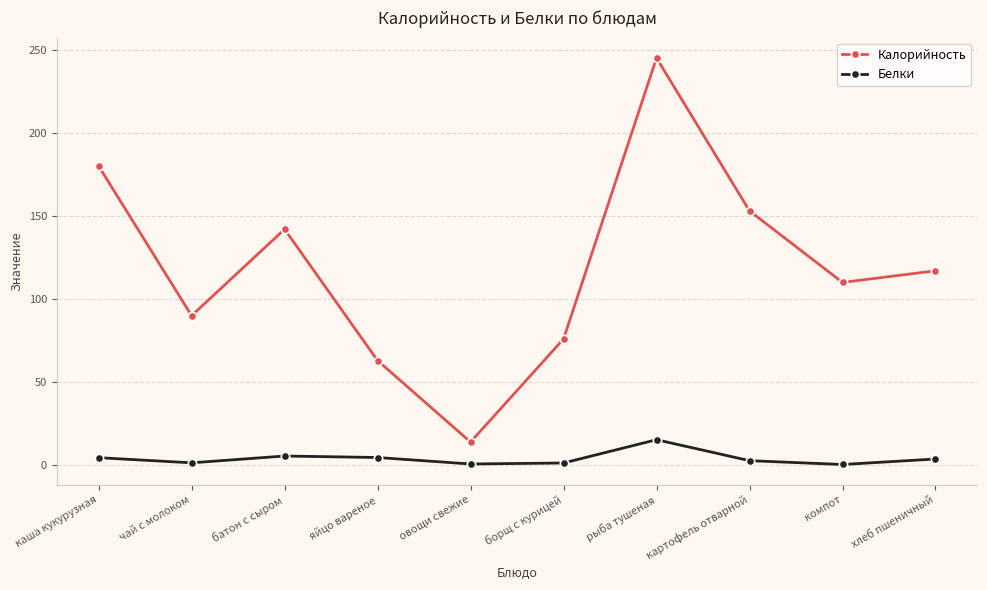

True or false: Калорийность has a value of 108.5 at борщ с курицей.

False